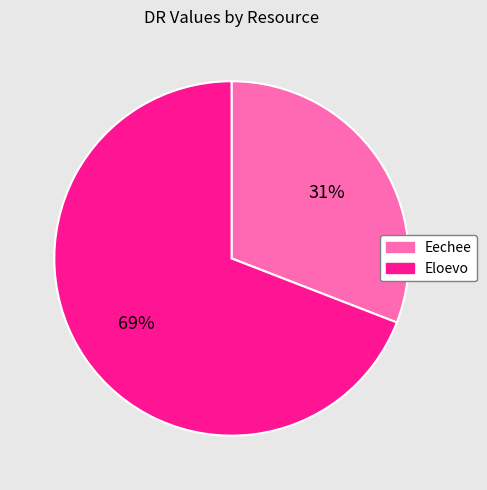

Which category has the smallest portion of the pie?

Eechee